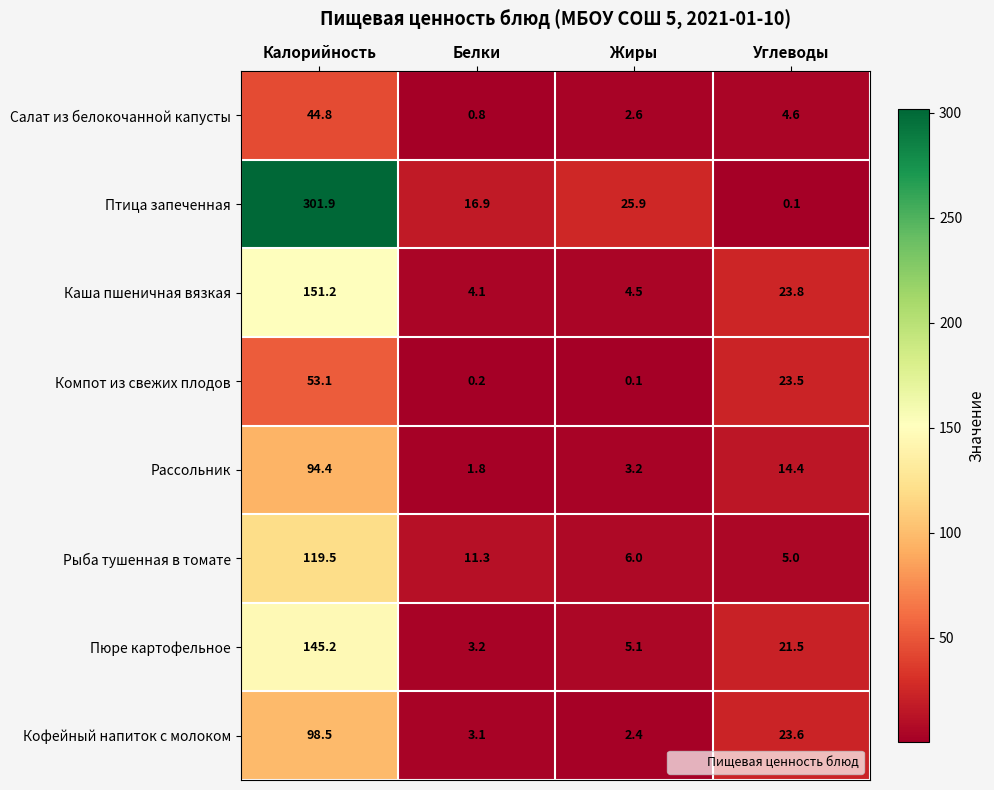

What is the minimum value shown in the chart?

0.1